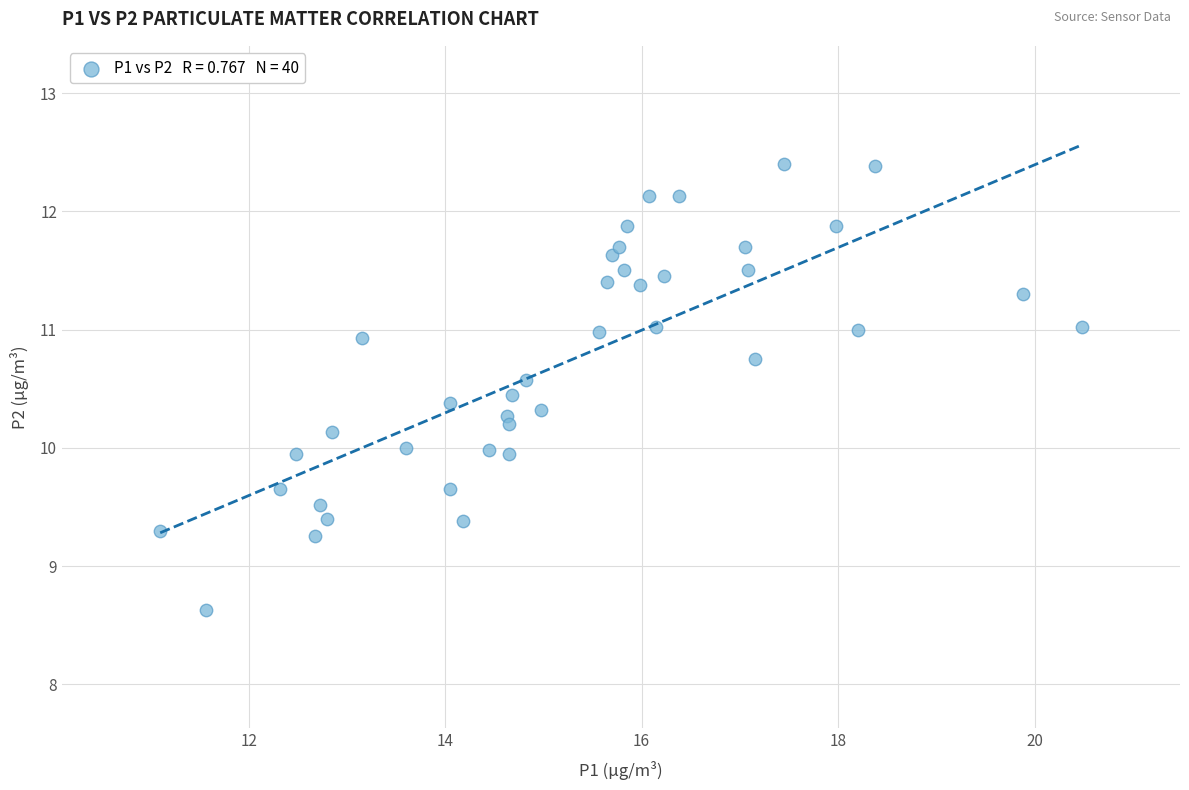

What is the range of Y values (max minus min)?

3.8